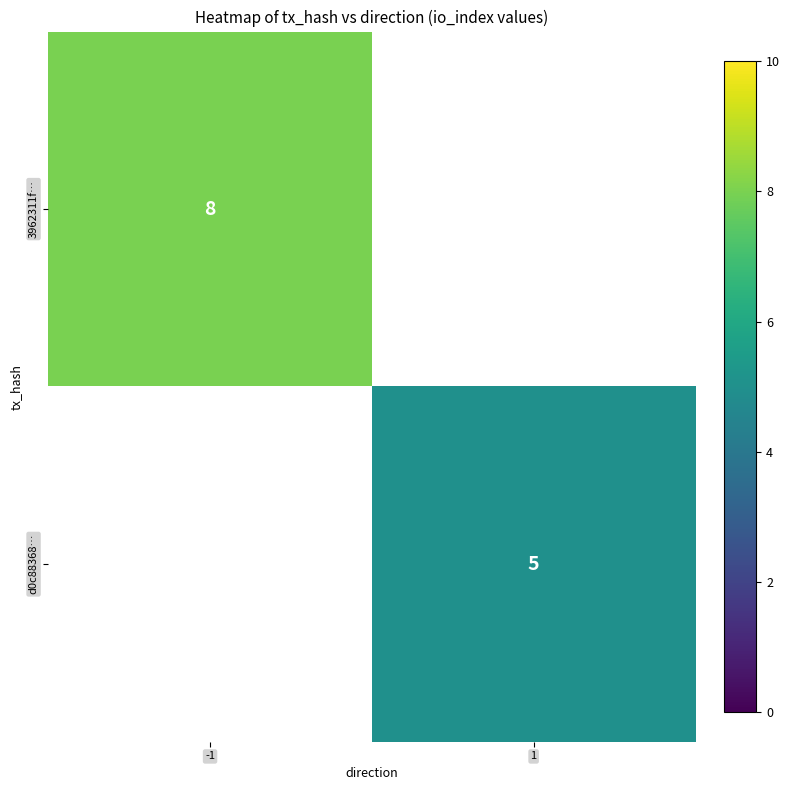

Which series has the widest spread of values?

3962311f…